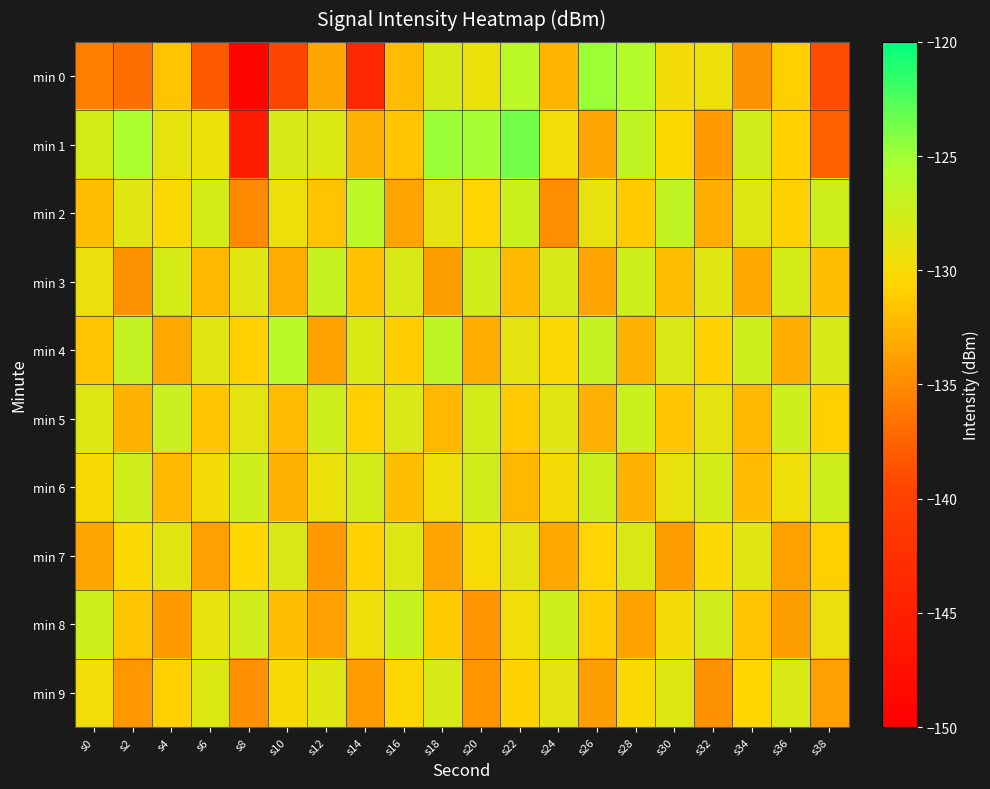

Count the number of data series in this chart.

10